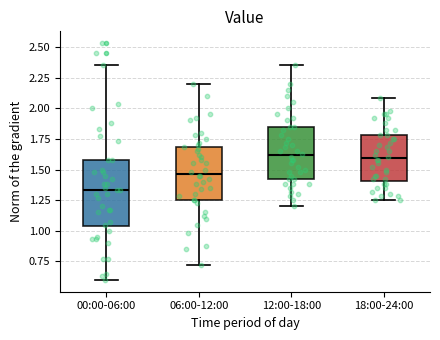

Where is the lower edge of the box for 18:00-24:00 on the y-axis? The values are not printed on the chart, so give them approximately, as read against the axis.

1.40